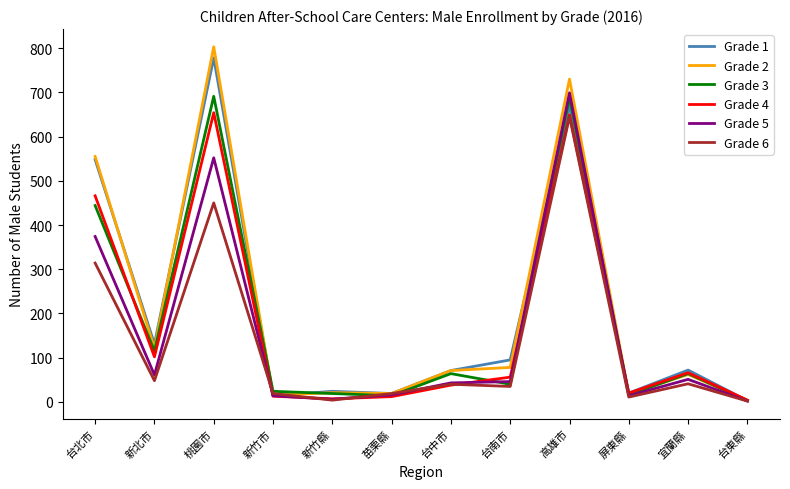

Between 桃園市 and 高雄市, which series saw the biggest shift?

Grade 6